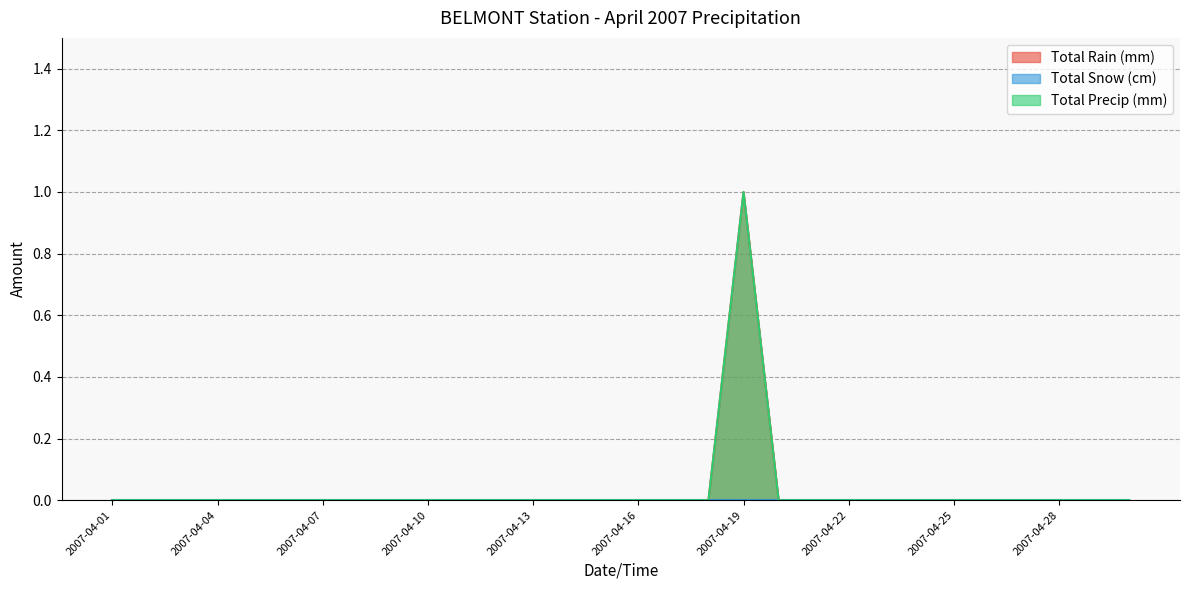

The value of Total Rain (mm) at 2007-04-22 is 0. True or false?

False